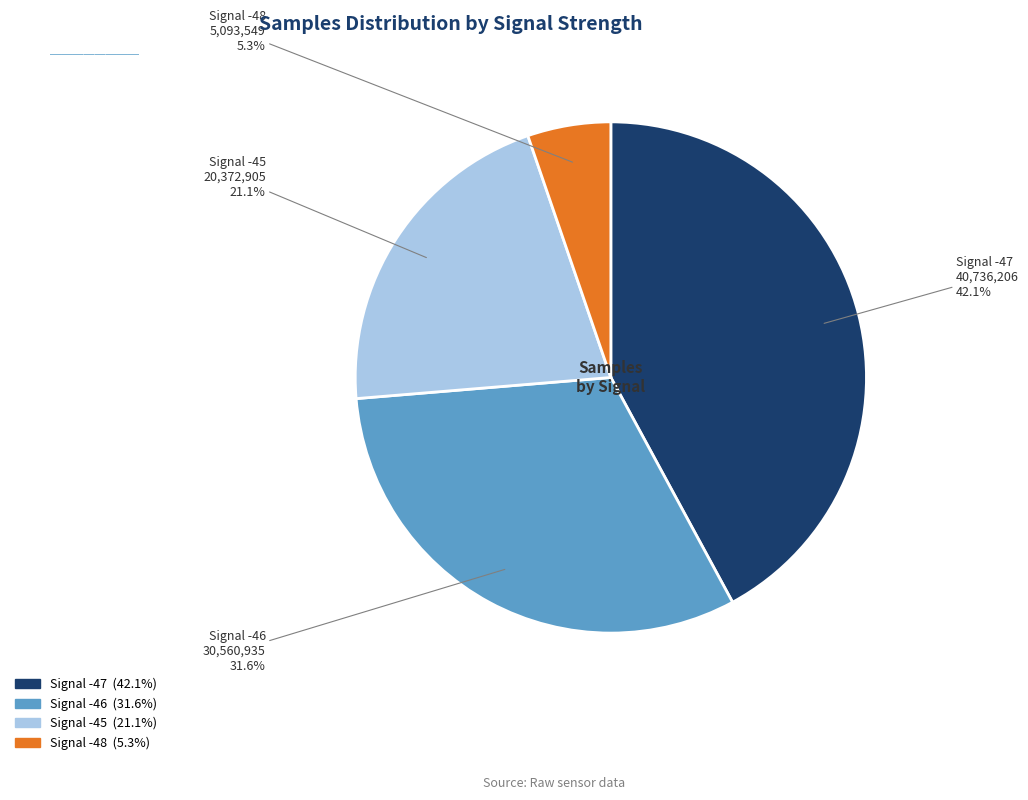

Is there a majority slice in this chart?

No